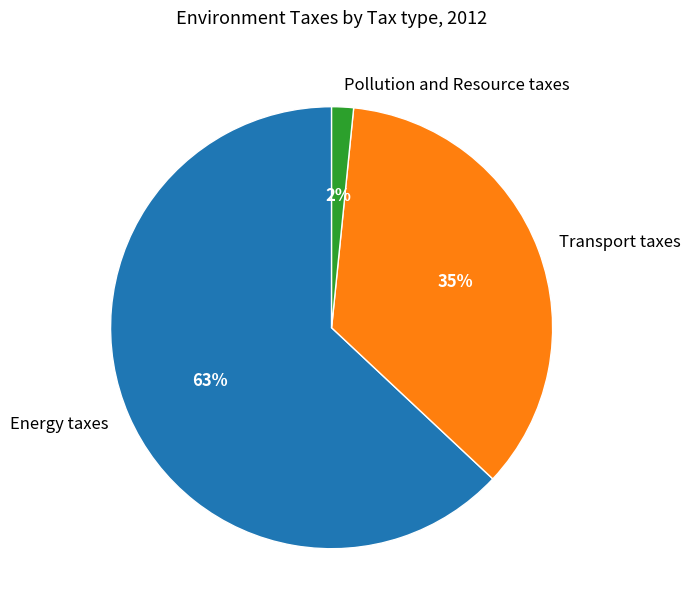

Does Transport taxes represent more than half of the total?

No